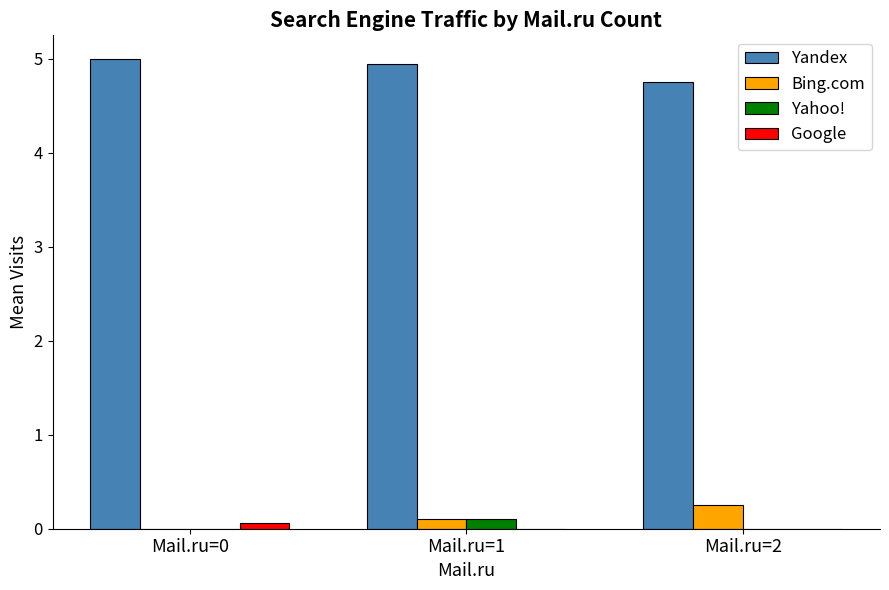

The Yandex series shows 1.1 at Mail.ru=0. True or false?

False